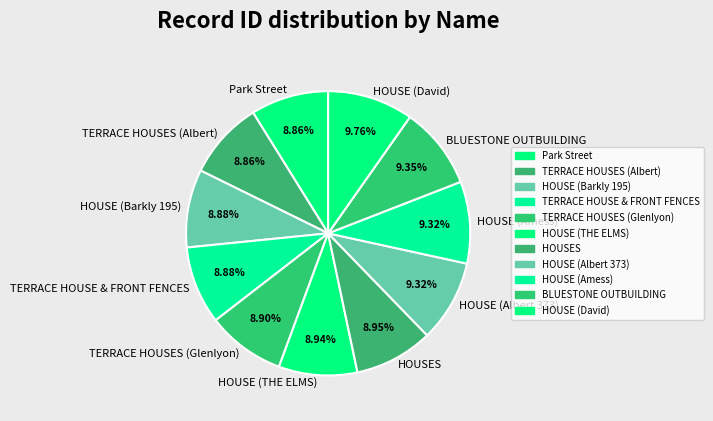

To the nearest percent, what portion does BLUESTONE OUTBUILDING represent?

9%